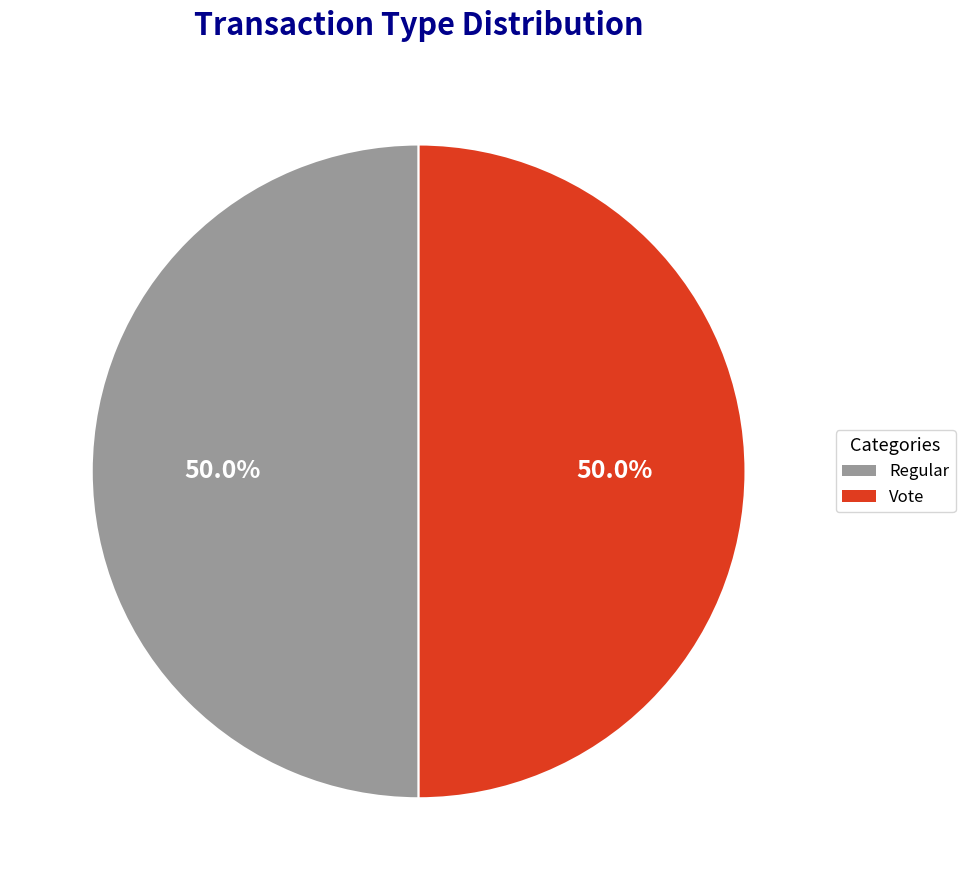

How much of the chart is everything except Regular?

50.0%